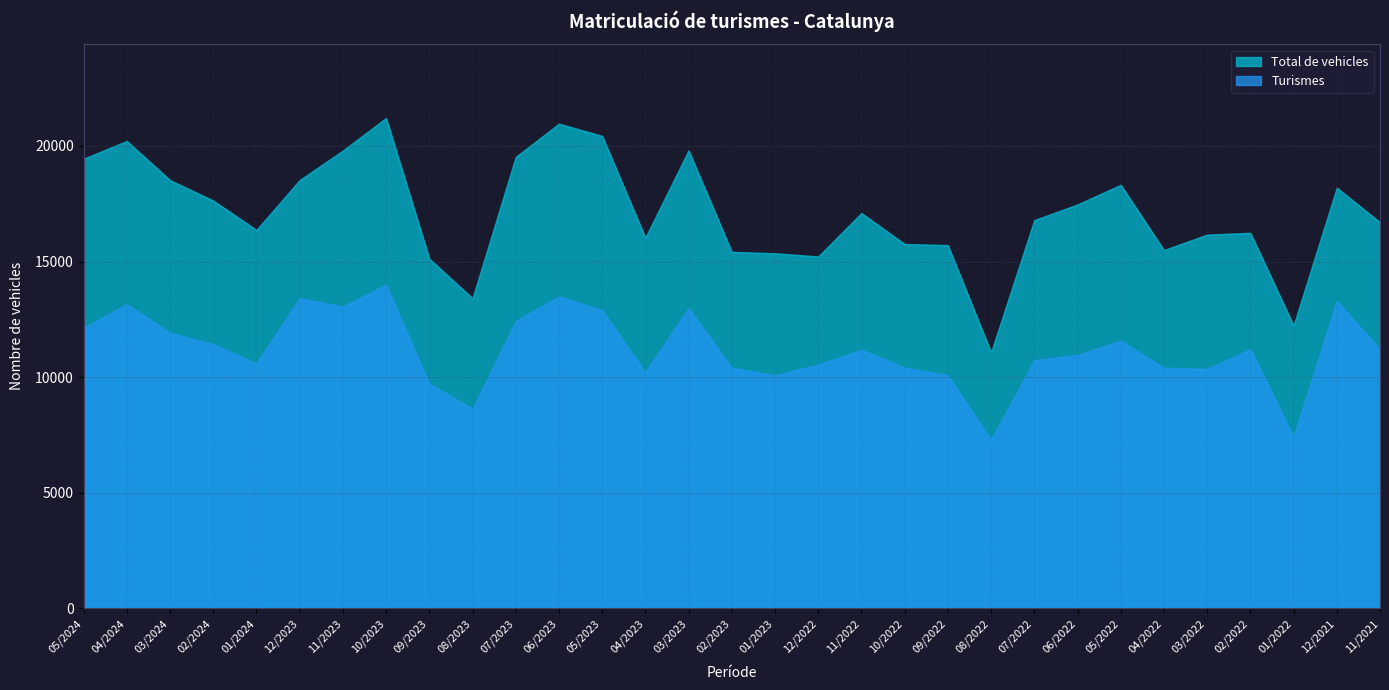

Is it true that Turismes equals 10077 at 01/2023?

True